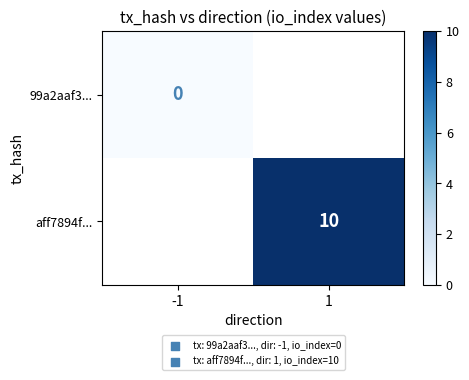

How many series are shown in this chart?

2